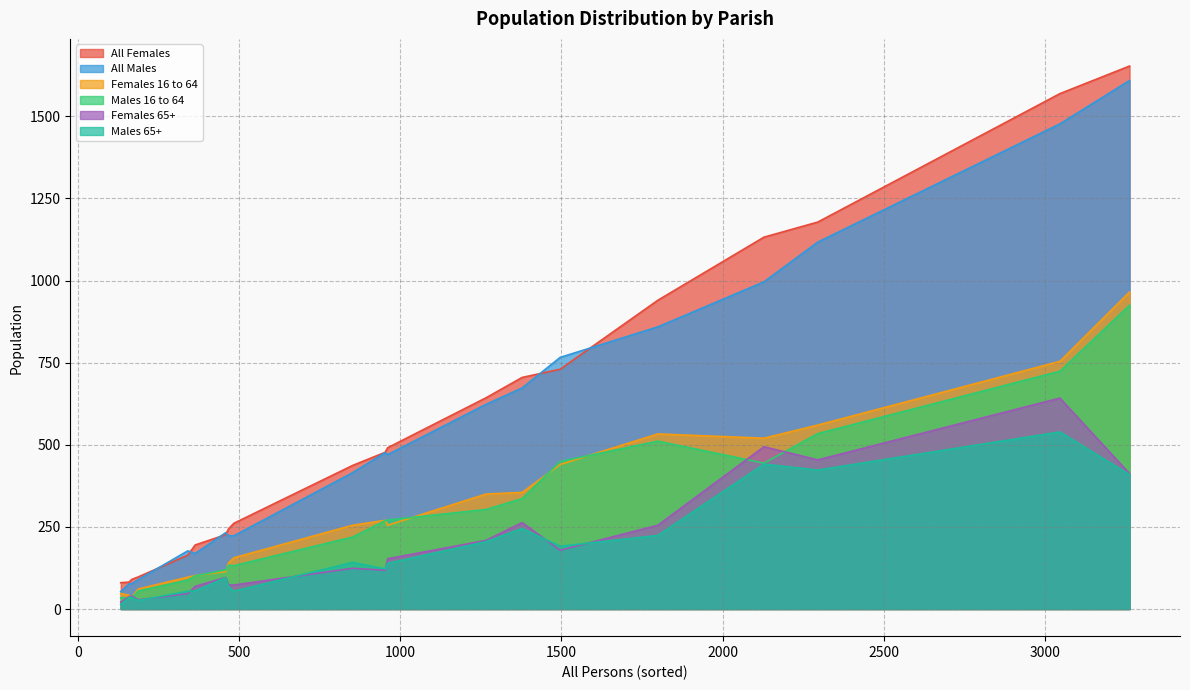

True or false: All Males and Females 65+ cross at least once.

False